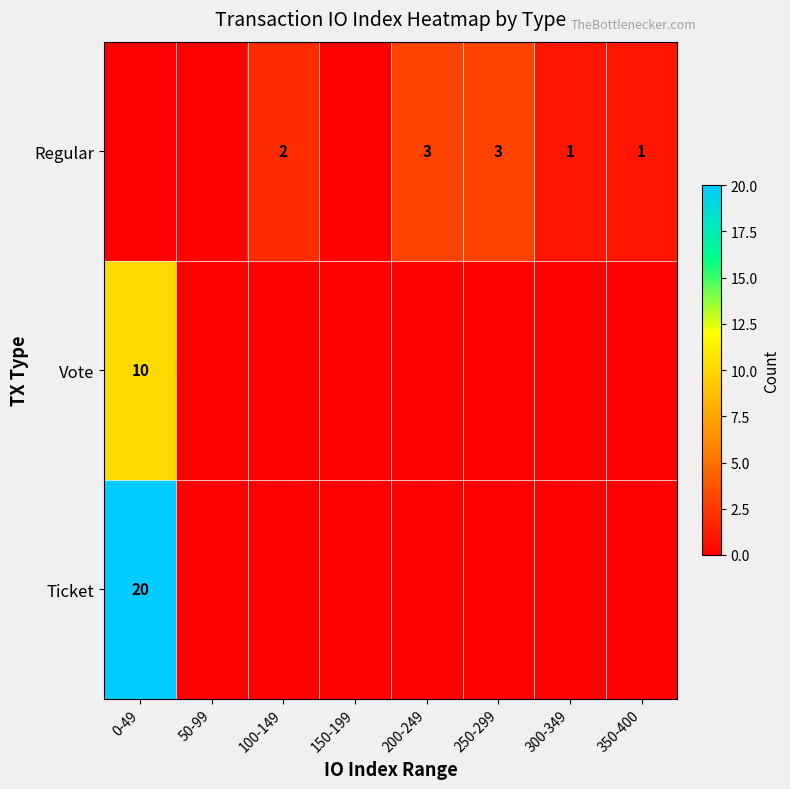

Count the number of data series in this chart.

3